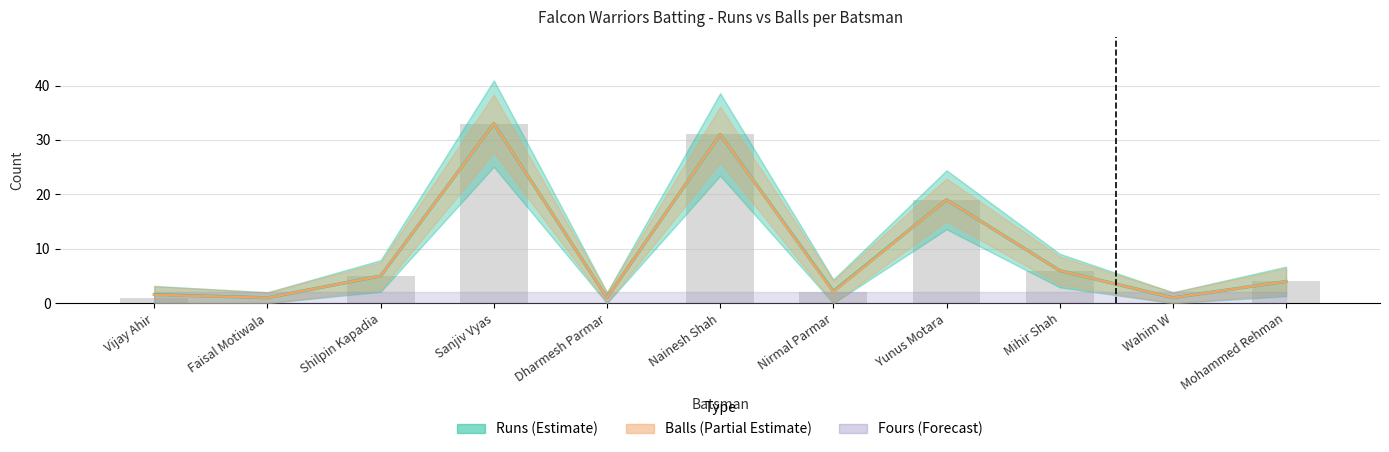

Reading left to right, extract all data points from this chart.

Runs: 1.0	0.0	5.0	33.0	0.0	31.0	2.0	19.0	6.0	0.0	4.0
Balls: 1.6	1.0	5.0	33.0	1.0	31.0	2.2	19.0	6.0	1.0	4.0